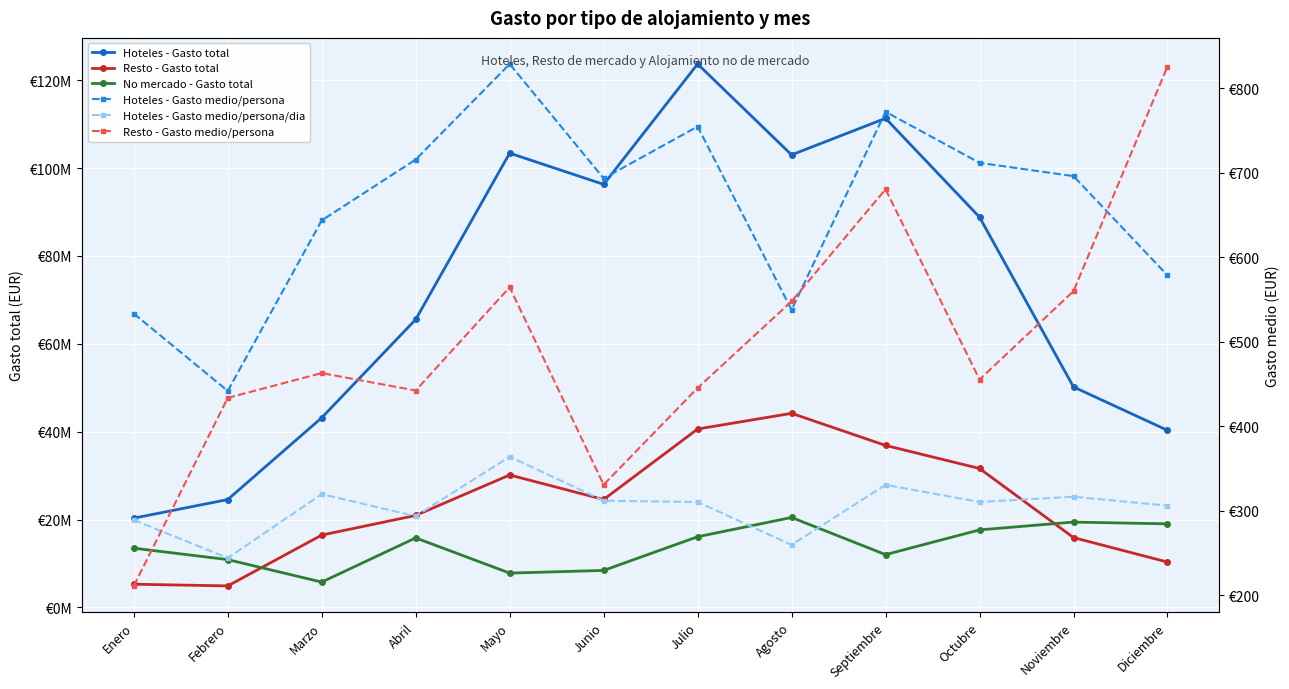

In Resto - Gasto medio/persona, how many points are lower than both neighbors (excluding endpoints)?

3